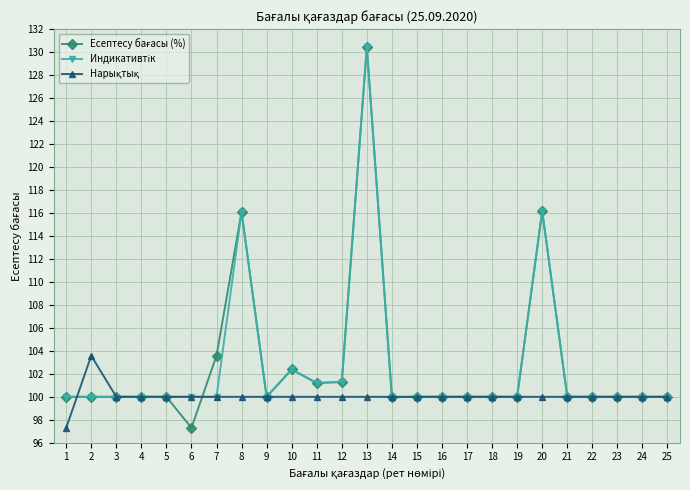

What is the difference between the highest and lowest values at 11?

1.2